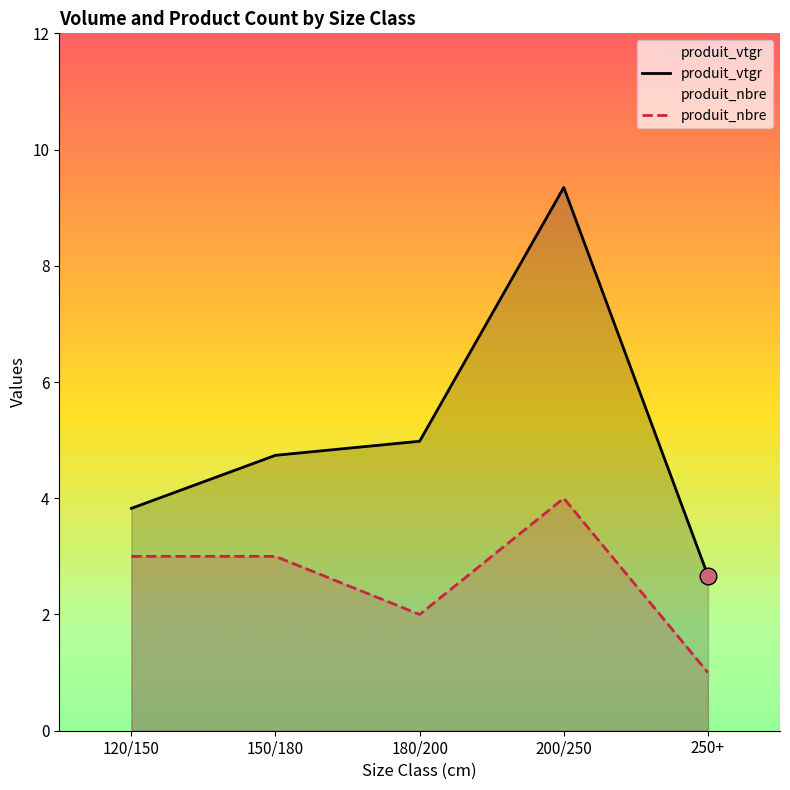

How many data points in produit_vtgr are less than 4?

2